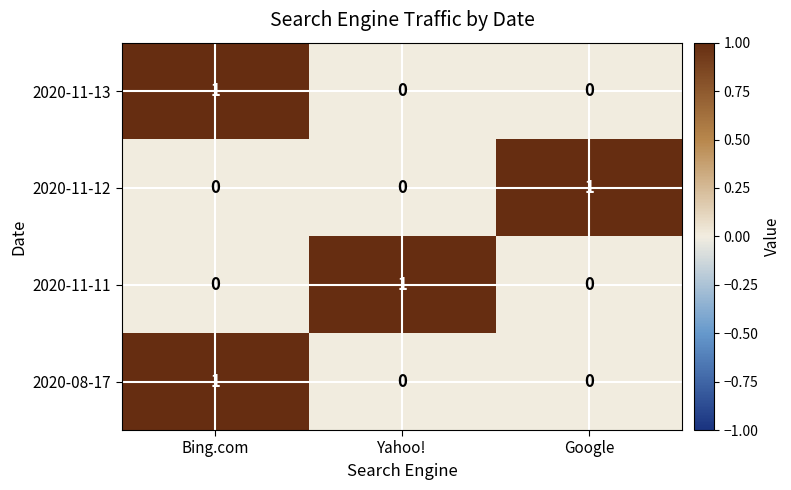

At which label does 2020-08-17 reach its peak?

Bing.com